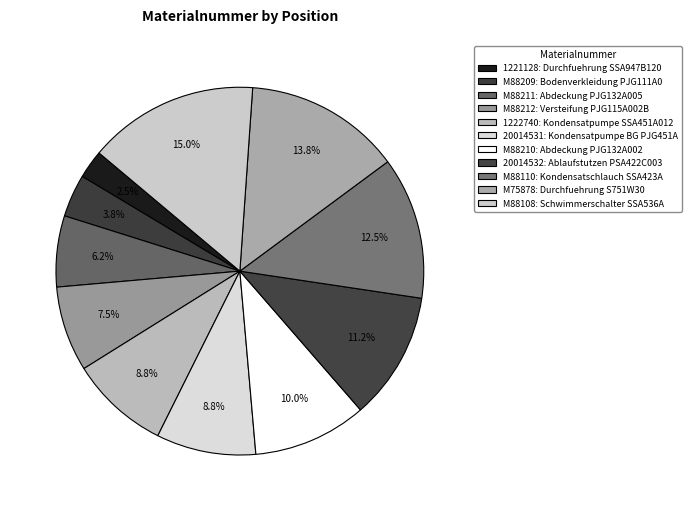

To the nearest percent, what is the difference between the 1222740 and 20014532 slice percentages?

2%